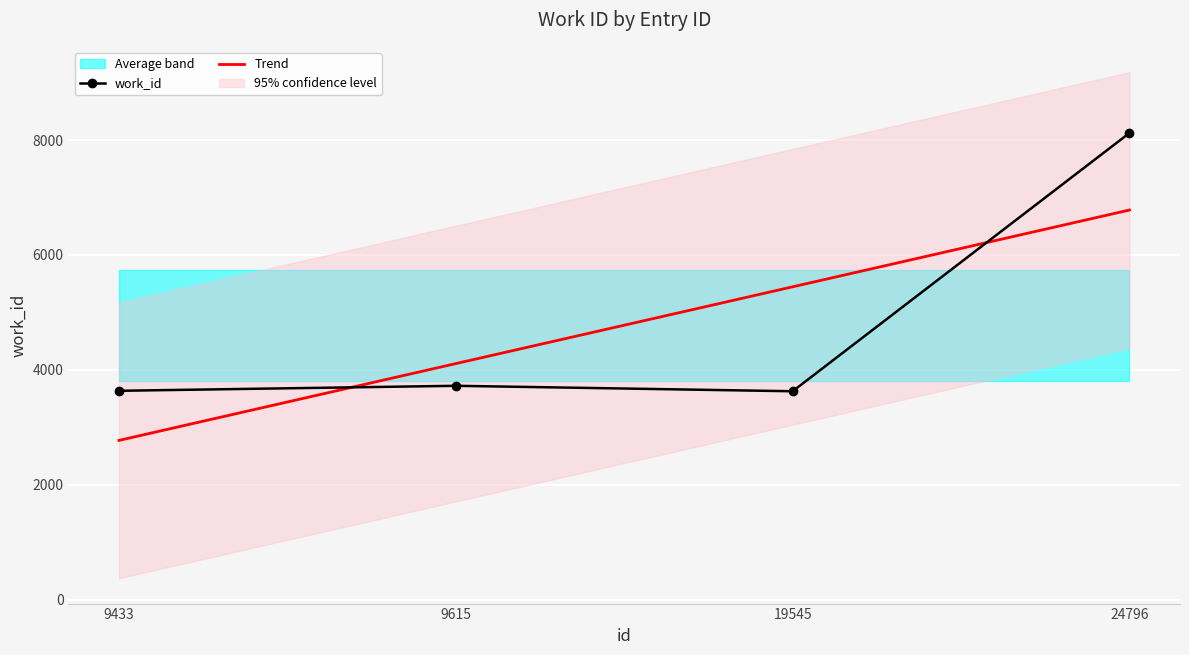

At which label is Trend closest to 4775?

9615